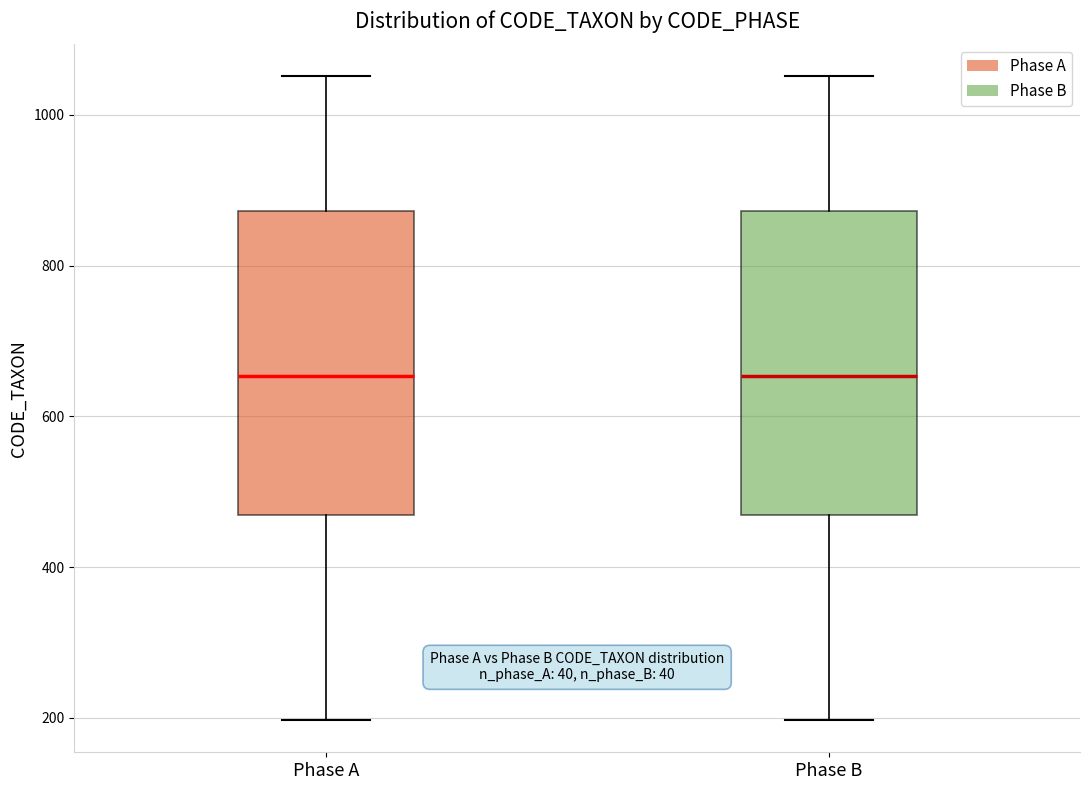

Where does the median line of the box for Phase A sit on the y-axis? The values are not printed on the chart, so give them approximately, as read against the axis.

660